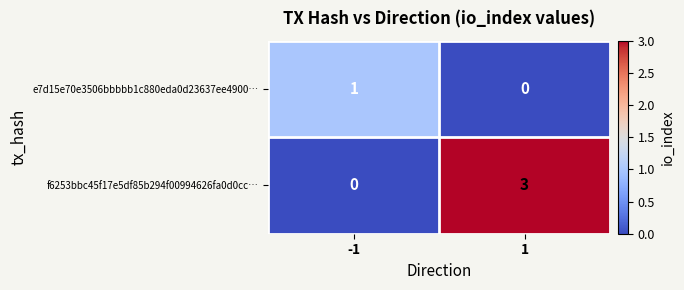

Reading left to right, what are all the values shown in this chart?

e7d15e70e3506bbbbb1c880eda0d23637ee4900…: 1	0
f6253bbc45f17e5df85b294f00994626fa0d0cc…: 0	3